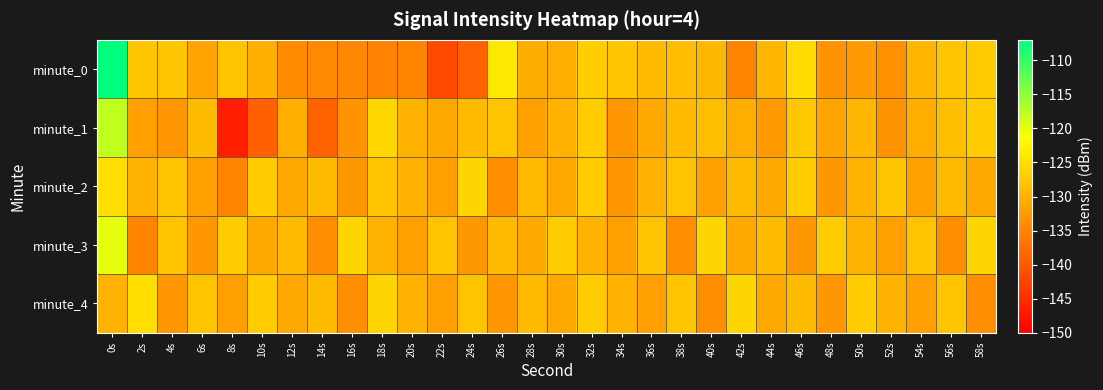

At which category is the sum across all series the highest?

0s